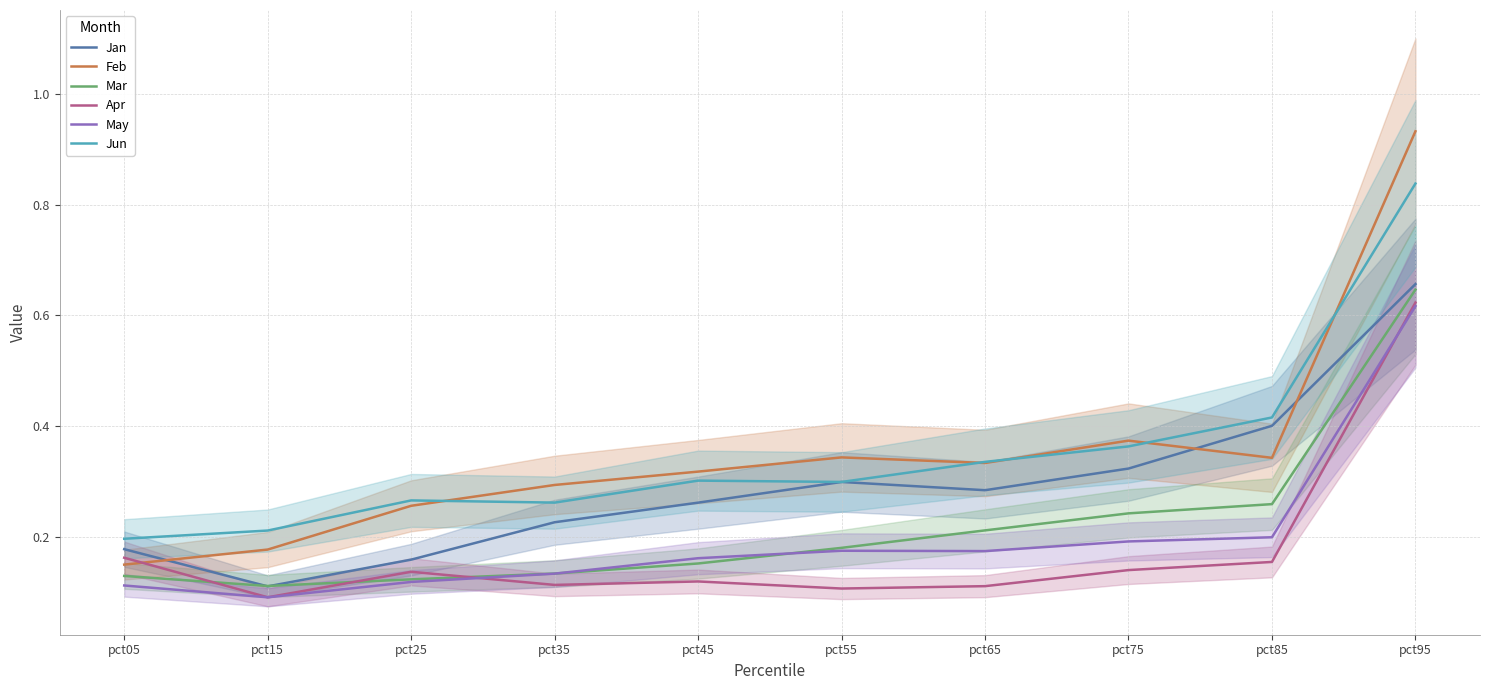

Which category has the highest value in the Apr series?

pct95